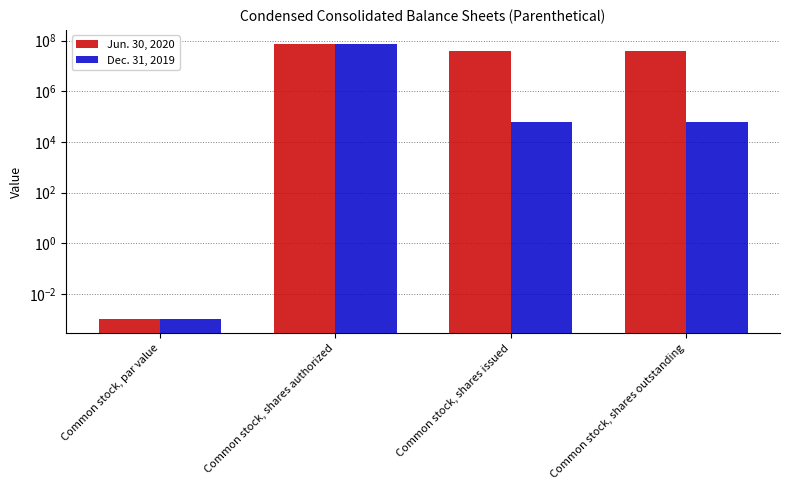

Reading left to right, what are all the values shown in this chart?

Jun. 30, 2020: Common stock, par value=0.0	Common stock, shares authorized=75000000.0	Common stock, shares issued=40062942.0	Common stock, shares outstanding=40062942.0
Dec. 31, 2019: Common stock, par value=0.0	Common stock, shares authorized=75000000.0	Common stock, shares issued=62942.0	Common stock, shares outstanding=62942.0